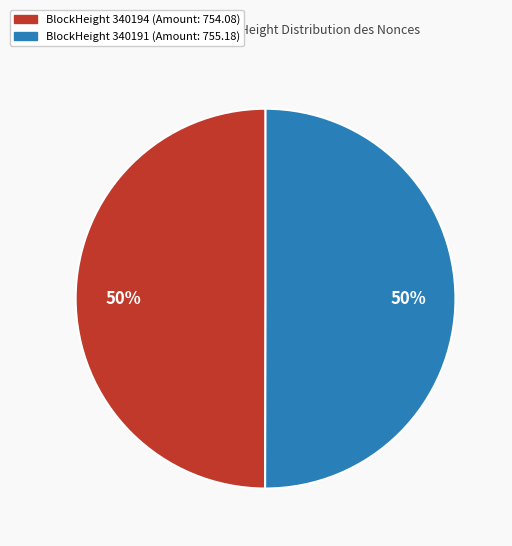

How many segments does this pie chart have?

2